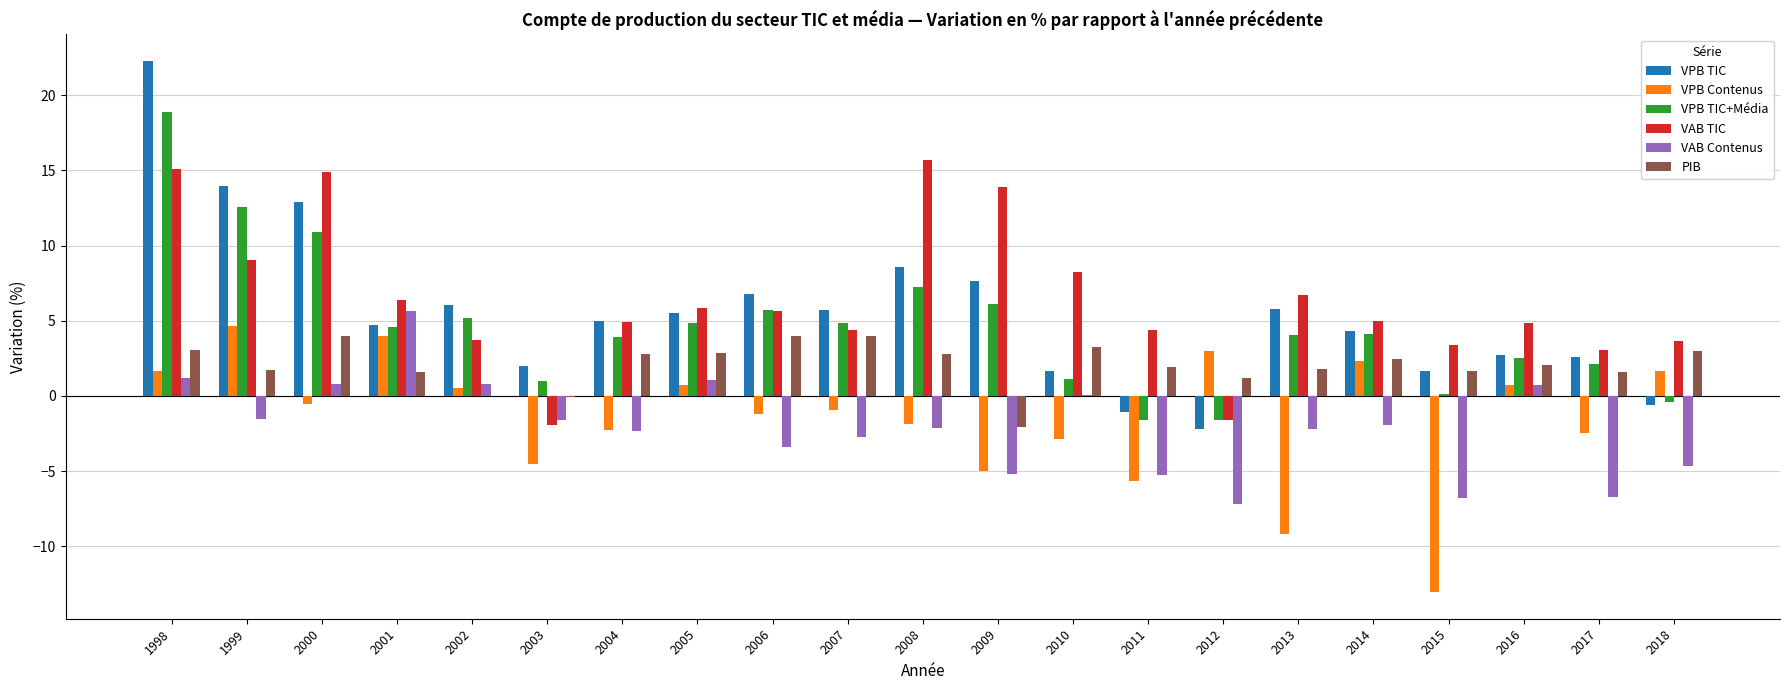

The value of VPB Contenus at 2009 is -5.0. True or false?

True